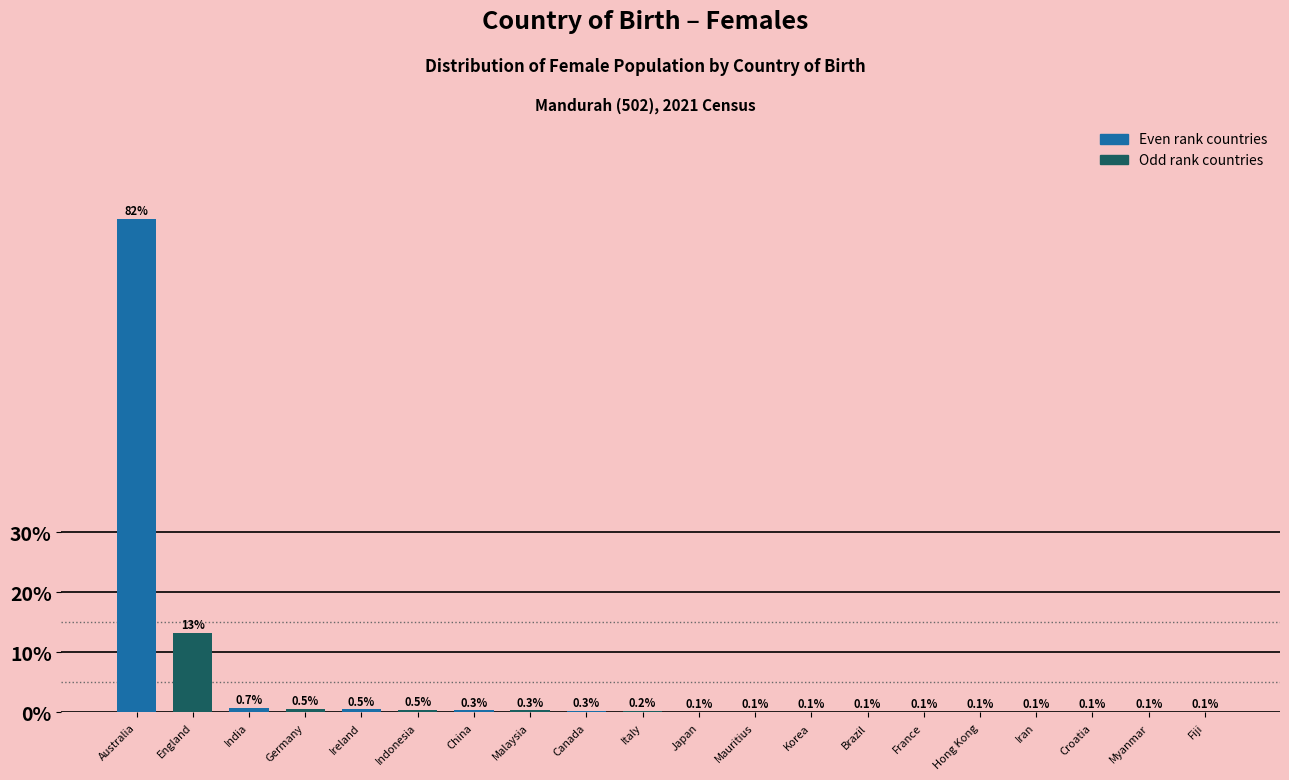

Reading left to right, what are all the values shown in this chart?

Australia=82.3	England=13.3	India=0.7	Germany=0.5	Ireland=0.5	Indonesia=0.5	China=0.3	Malaysia=0.3	Canada=0.3	Italy=0.2	Japan=0.1	Mauritius=0.1	Korea=0.1	Brazil=0.1	France=0.1	Hong Kong=0.1	Iran=0.1	Croatia=0.1	Myanmar=0.1	Fiji=0.1